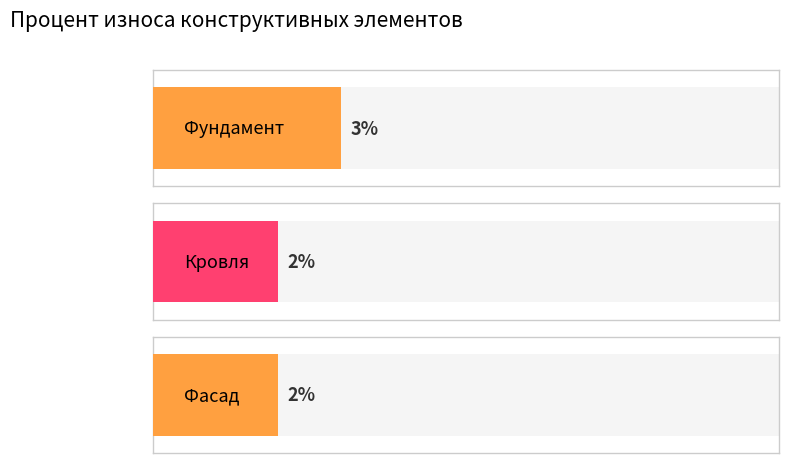

Rank the categories by value from highest to lowest.

Фундамент, Кровля, Фасад